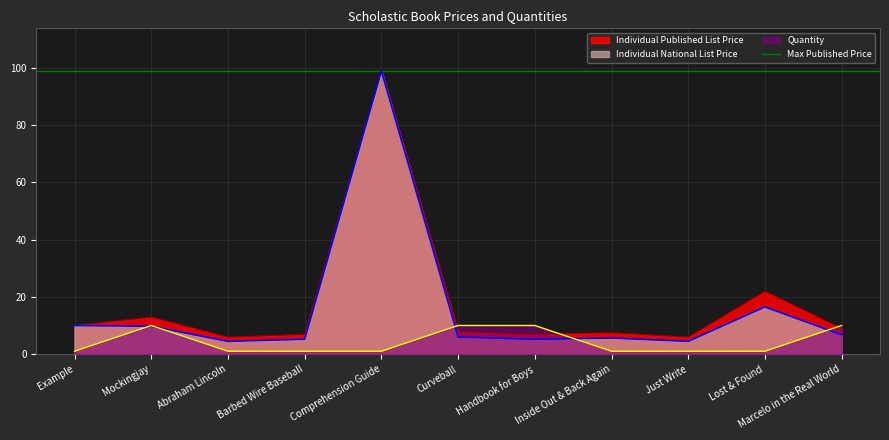

True or false: Quantity and Individual National List Price cross at least once.

True